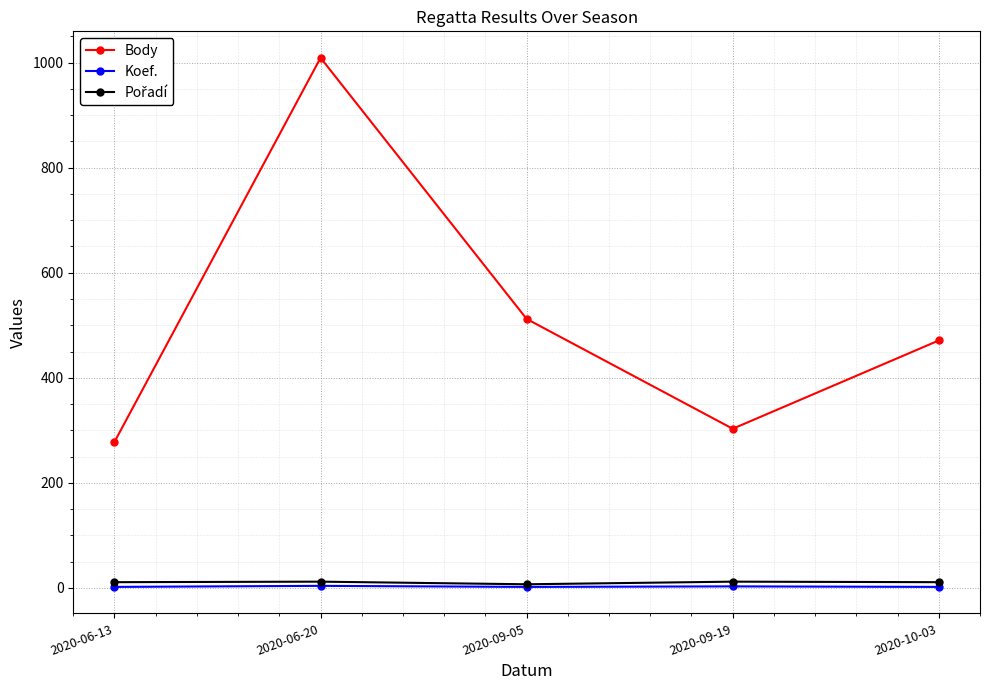

At which category does Body reach its first local peak?

2020-06-20